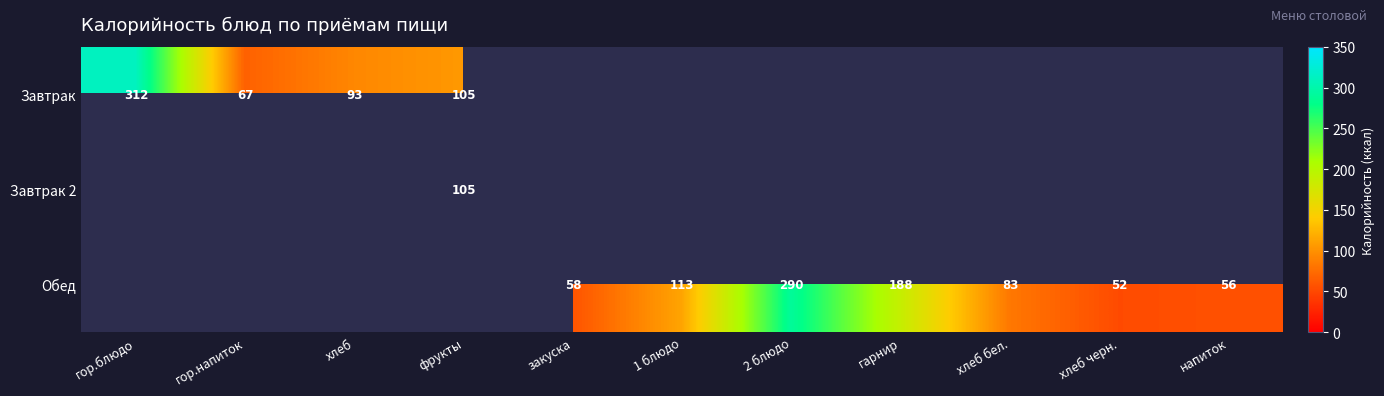

The value of Обед at хлеб черн. is 74. True or false?

False